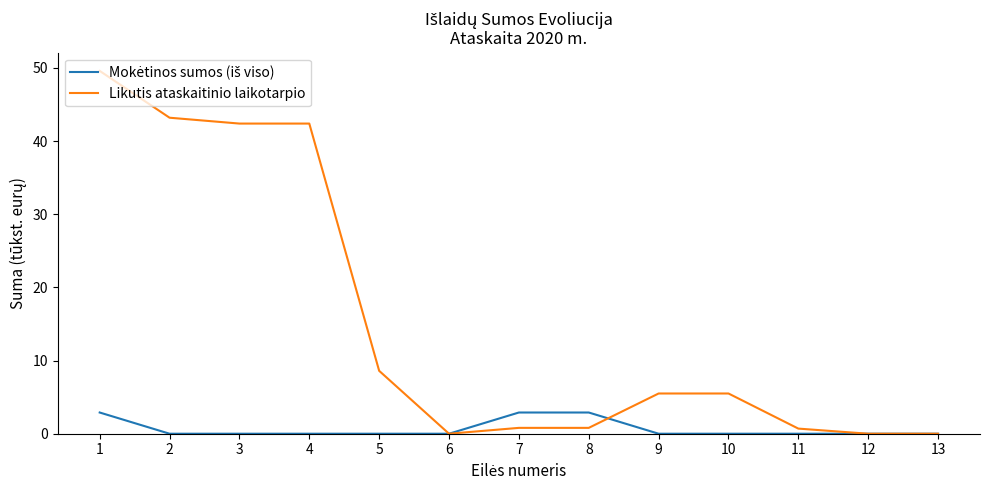

Between 2 and 8, which series saw the biggest shift?

Likutis ataskaitinio laikotarpio